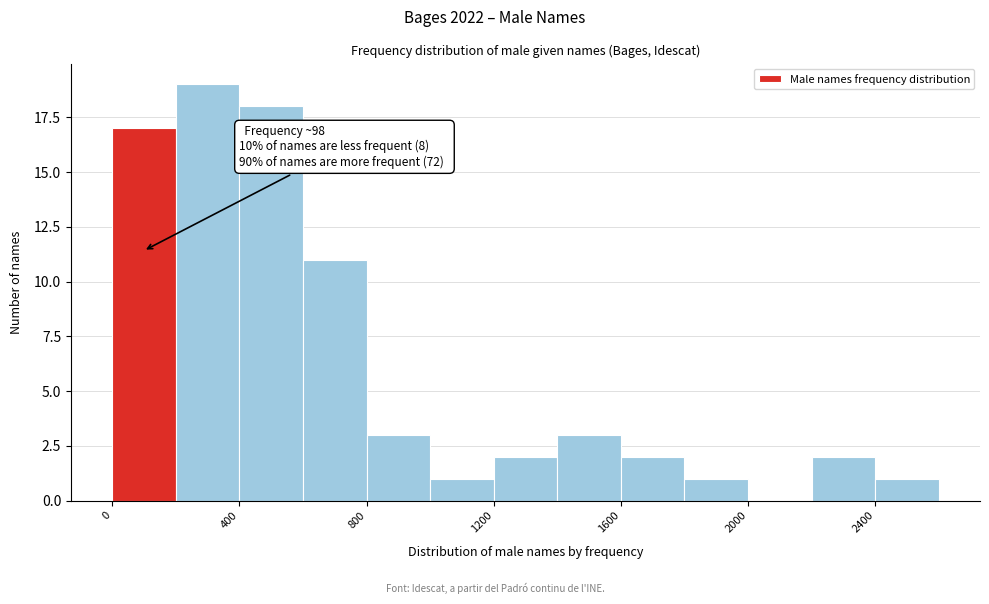

Which range on the x-axis has the tallest bar?

200 to 400